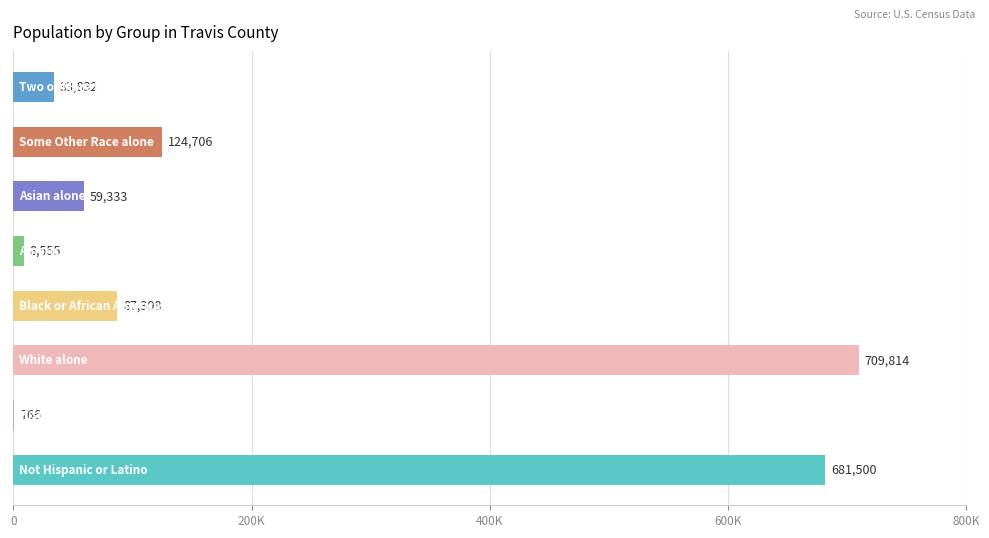

Are the bars horizontal?

Yes